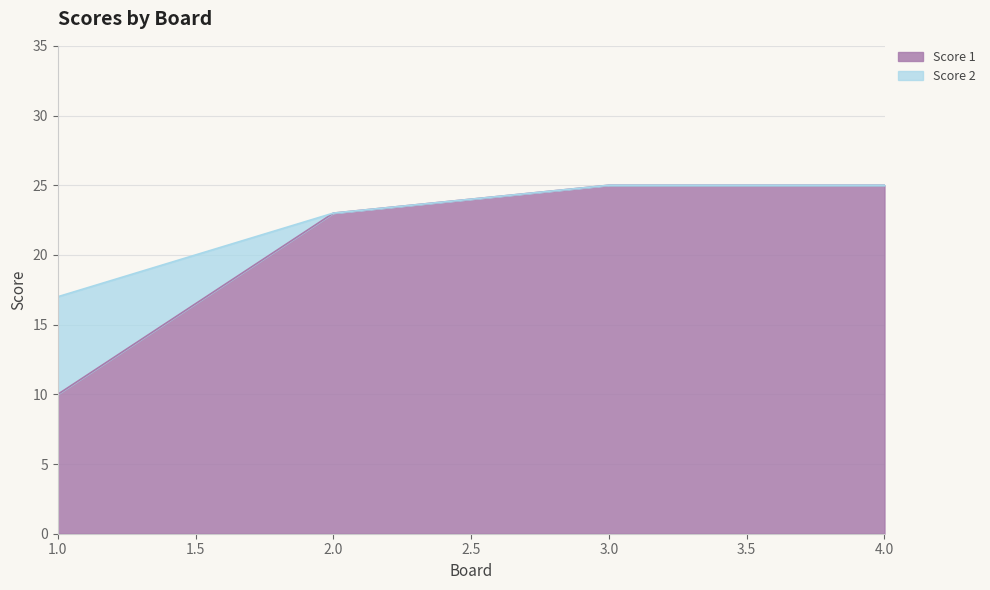

Count the number of categories in the chart.

4